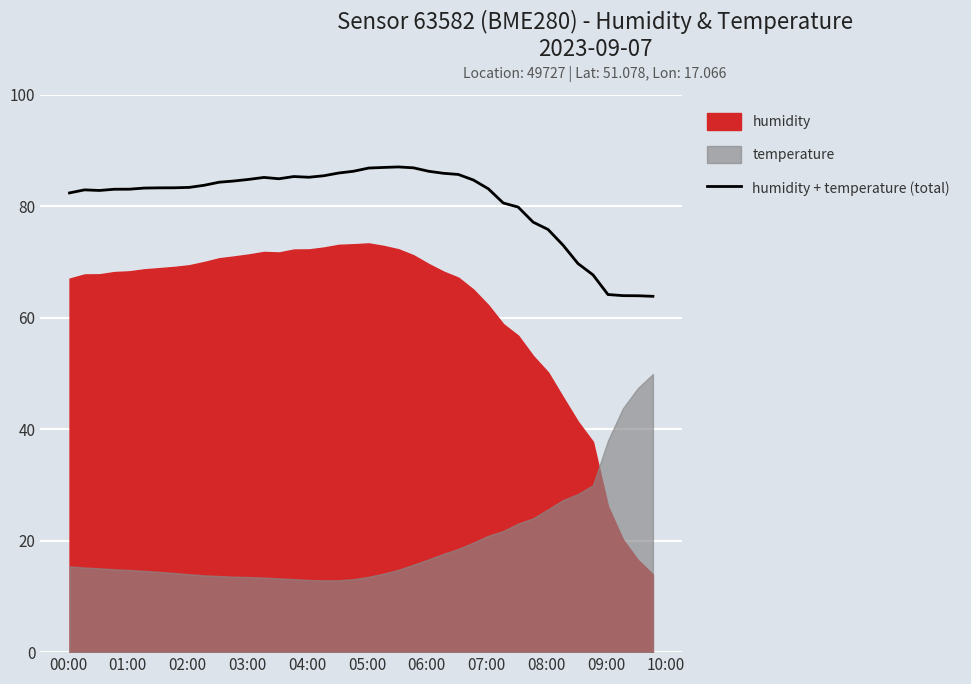

How many points are higher than both their immediate neighbors (excluding endpoints)?

4